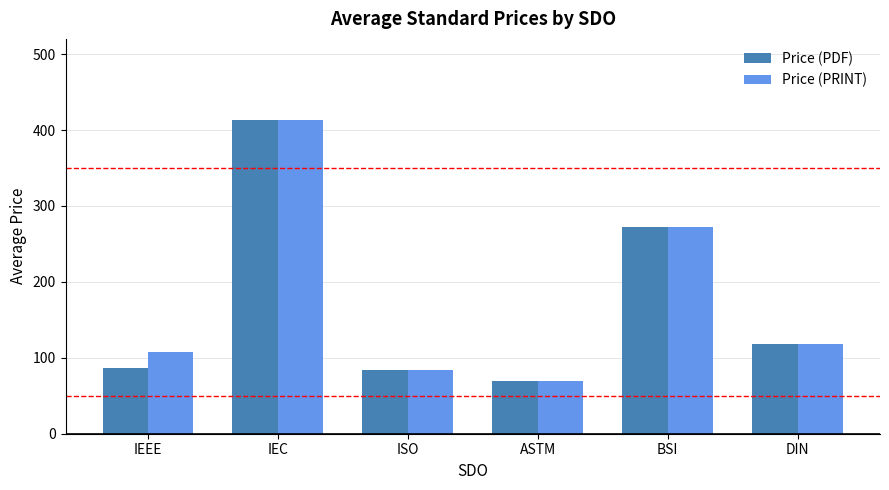

What value does the Price (PRINT) series have at DIN?

118.3